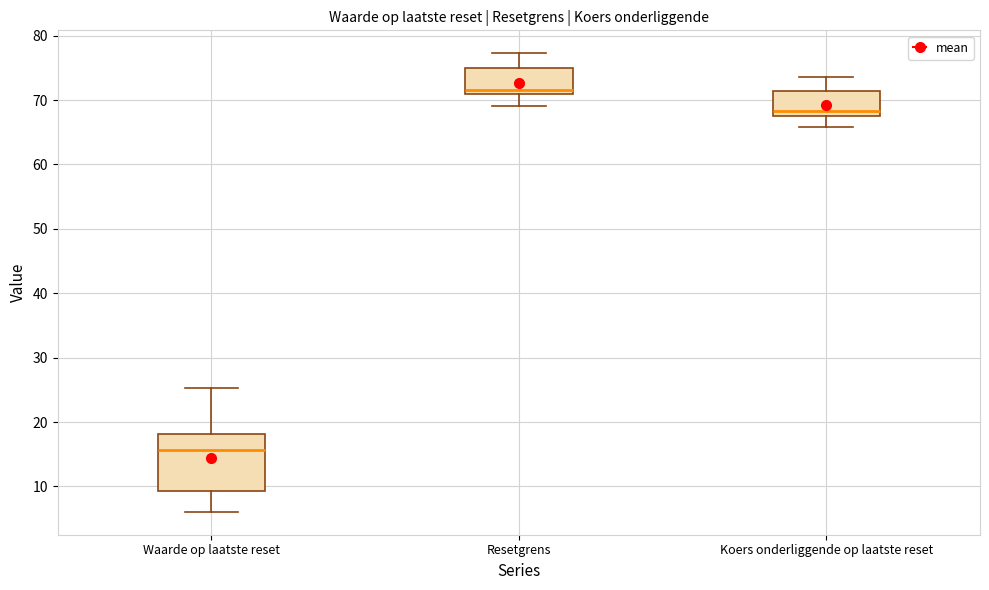

Which box has the highest median line?

Resetgrens